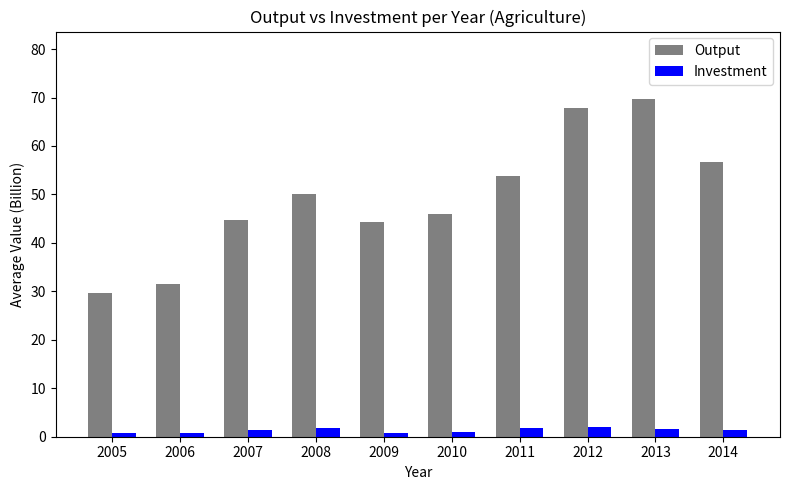

What are all the series names shown in the legend?

Output, Investment